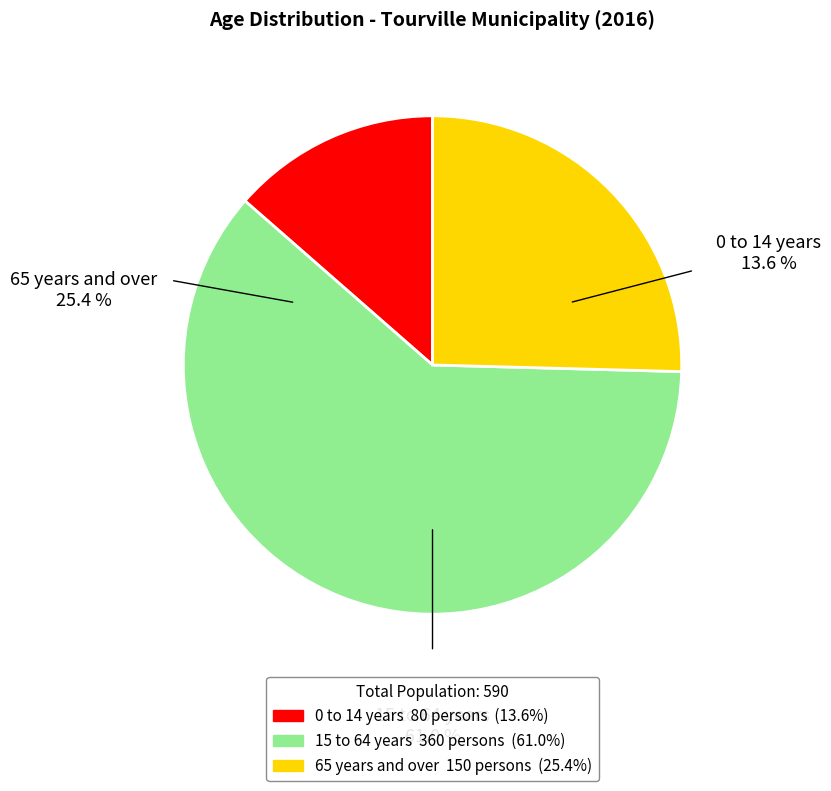

Which slice is the largest?

15 to 64 years